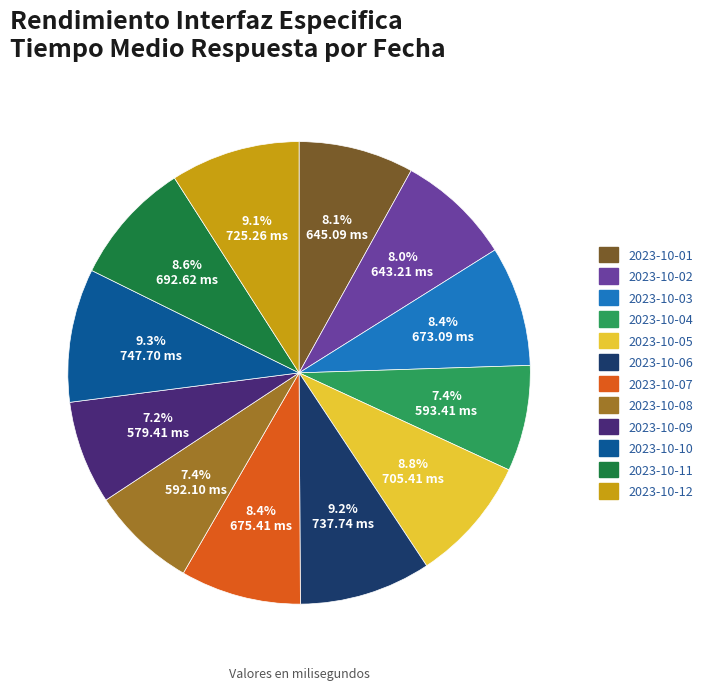

To the nearest percent, what is the difference between the 2023-10-10 and 2023-10-11 slice percentages?

1%